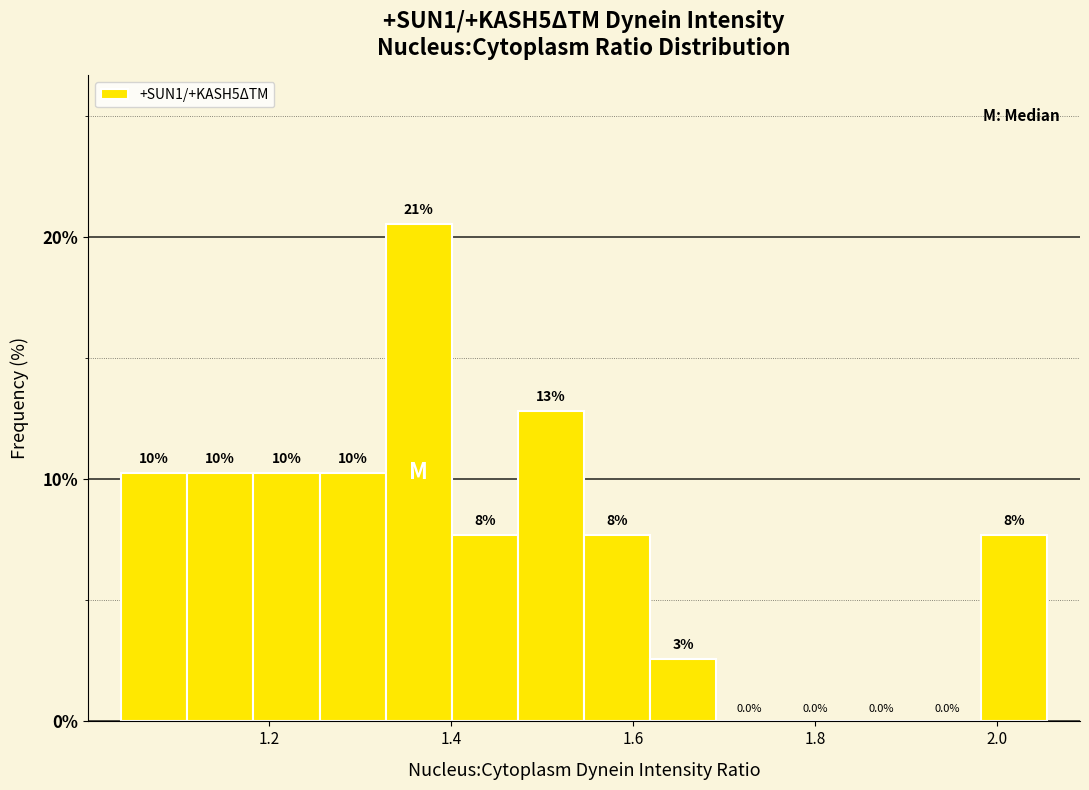

Around what value on the x-axis is the tallest bar? Give the approximate position of its centre, as read against the axis.

1.36